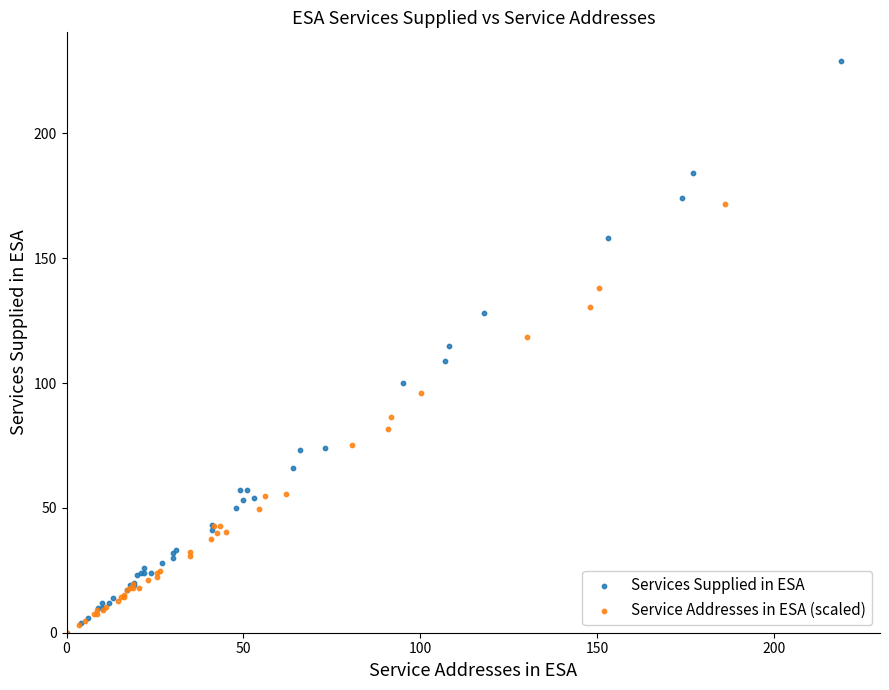

Which series has the largest Y range (max minus min)?

Services Supplied in ESA